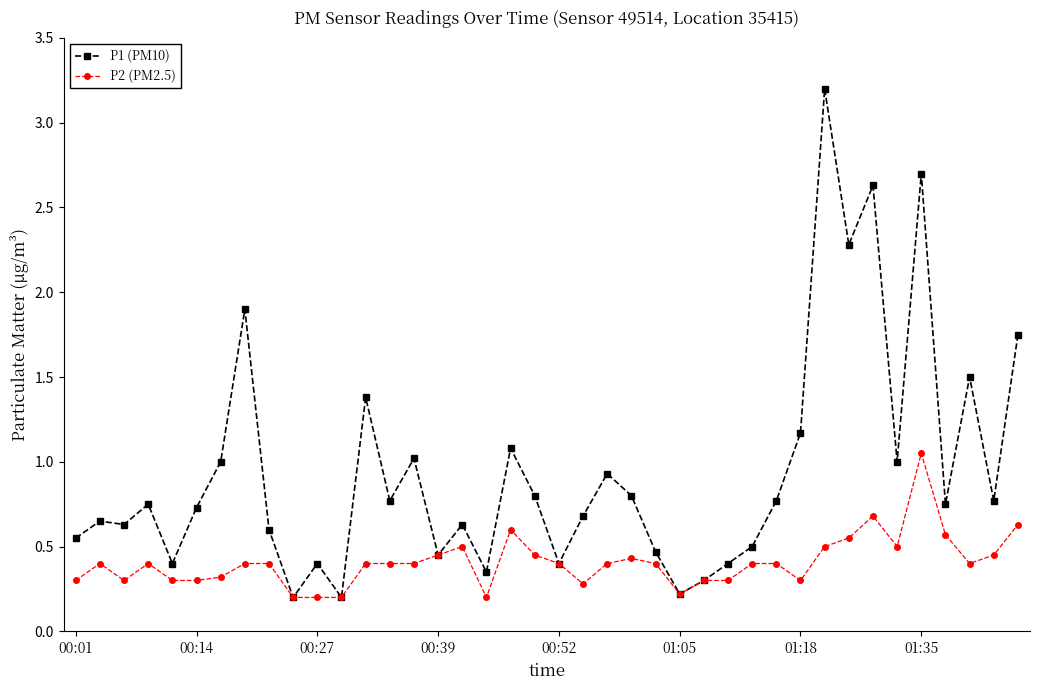

True or false: P2 (PM2.5) has more than 2 points higher than both neighbors.

True